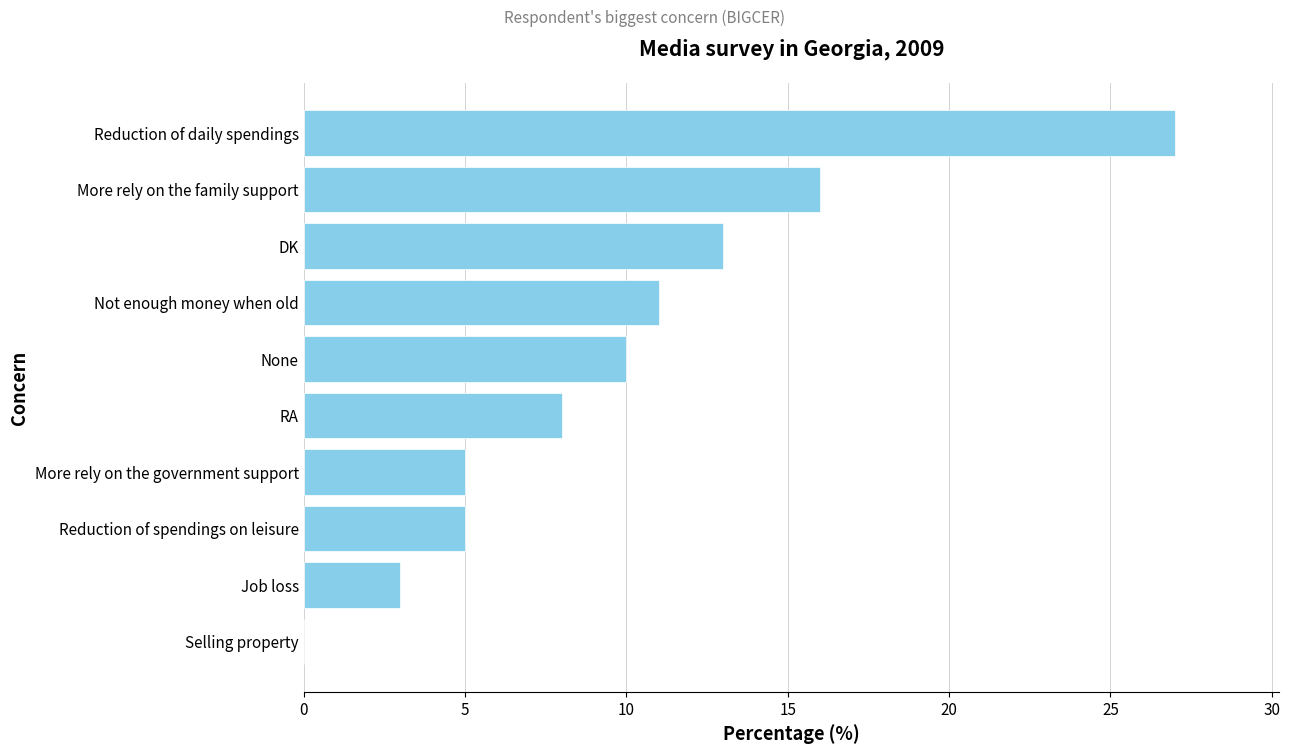

What is the change in value from DK to Reduction of daily spendings?

+14